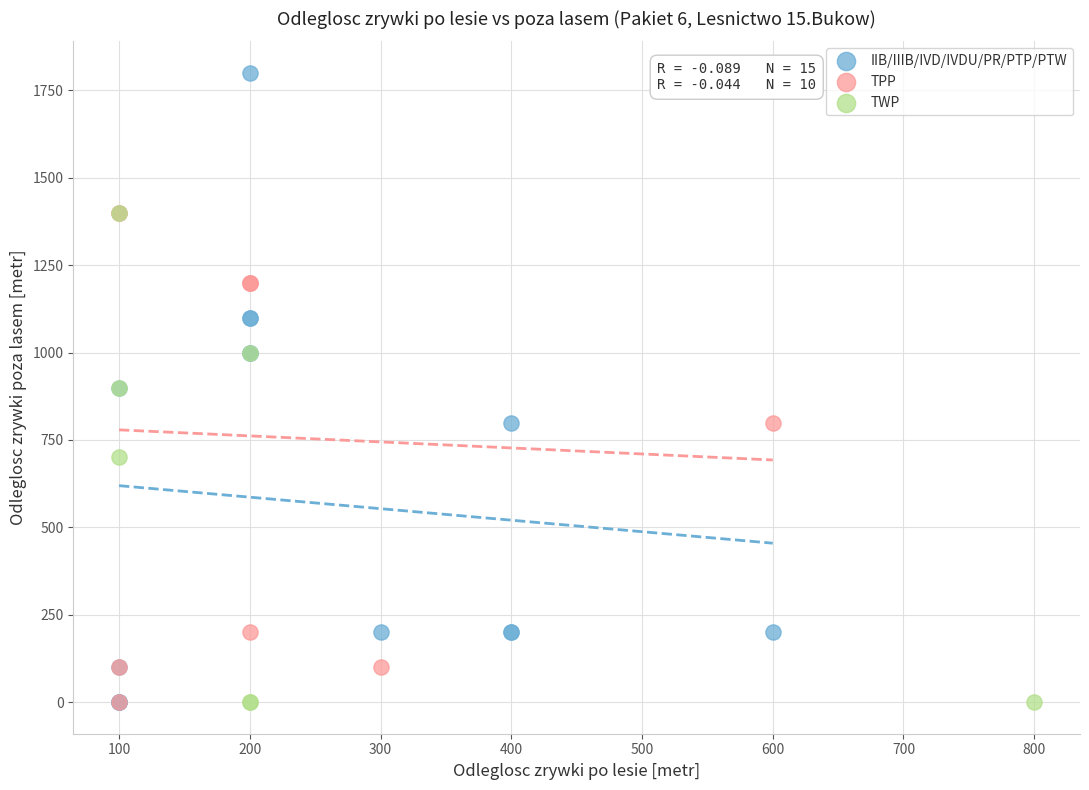

What are all the series names shown in the legend?

IIB/IIIB/IVD/IVDU/PR/PTP/PTW, TPP, TWP